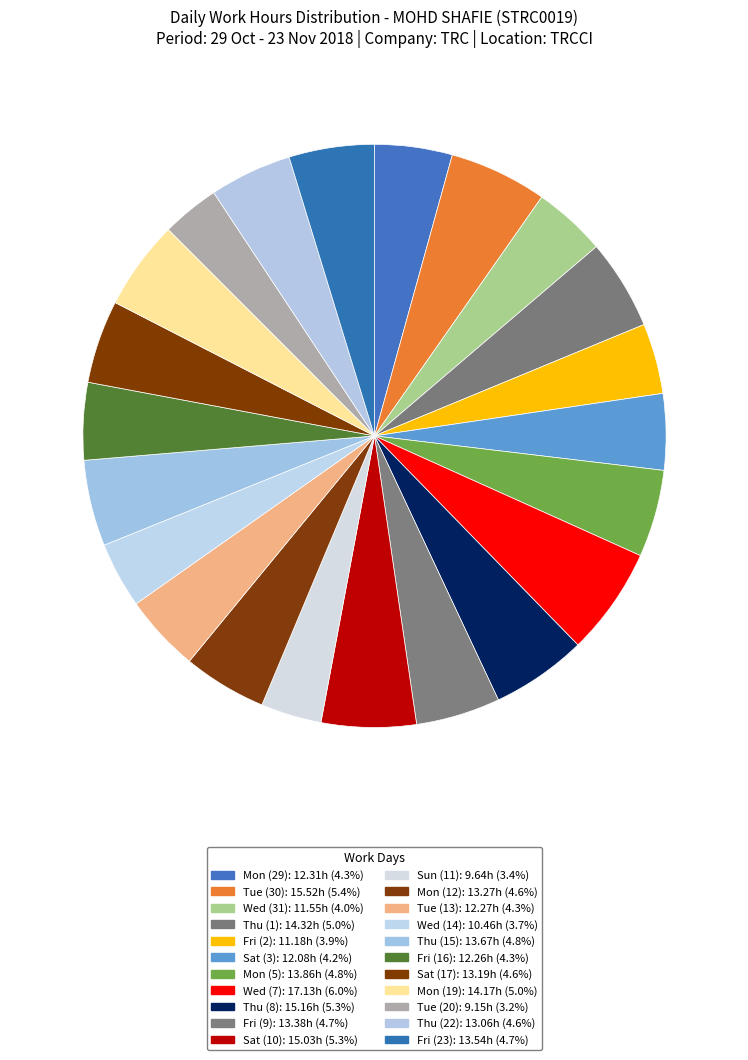

What percentage is the Sat (10) slice, to the nearest percent?

5%